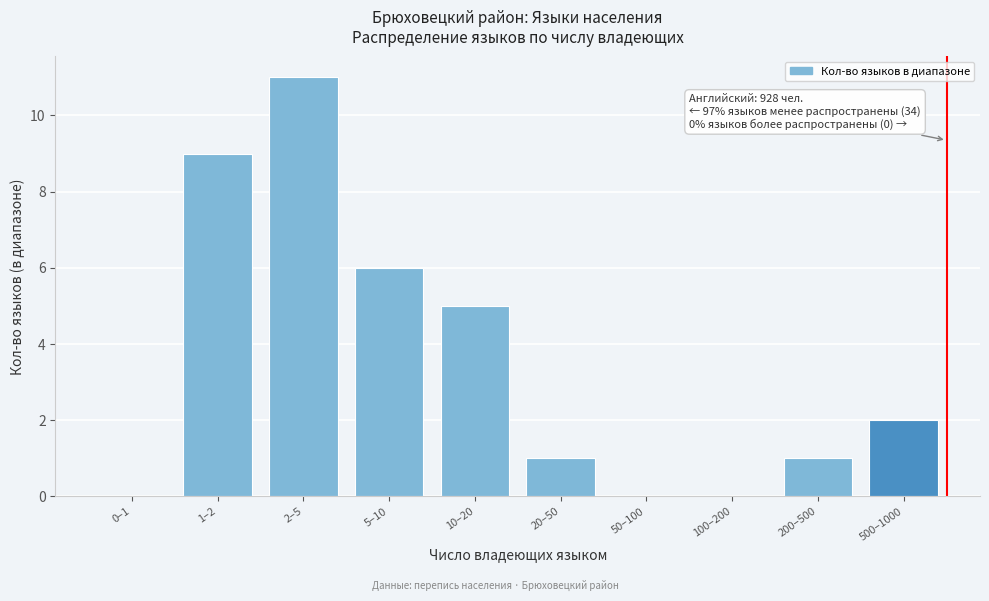

Reading left to right, what are all the values shown in this chart?

0–1=0	1–2=9	2–5=11	5–10=6	10–20=5	20–50=1	50–100=0	100–200=0	200–500=1	500–1000=2